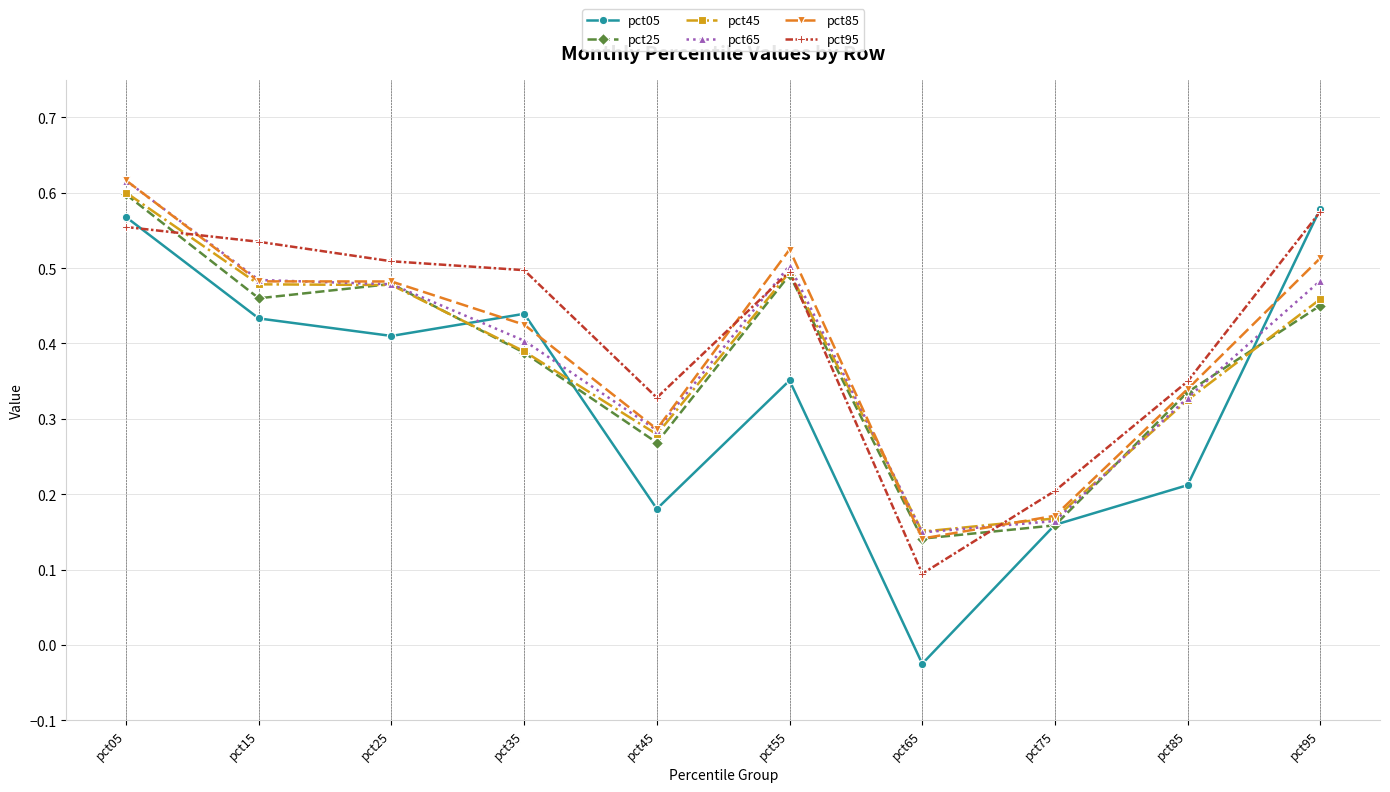

Which series ends up on top after the final intersection of pct85 and pct45?

pct85